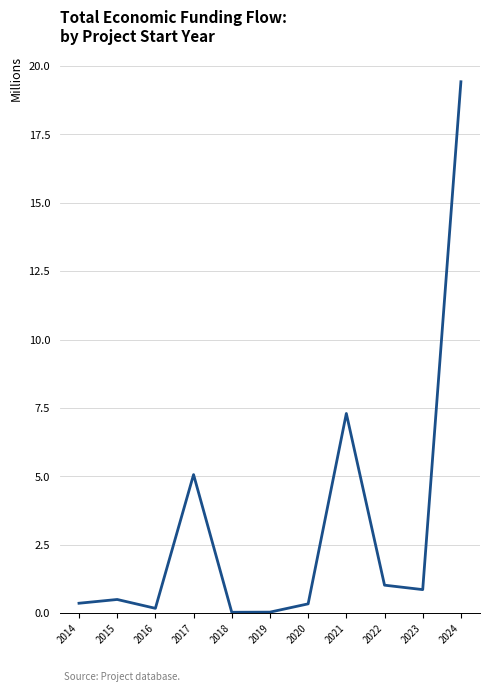

Does the chart display data point markers on the line(s)?

No